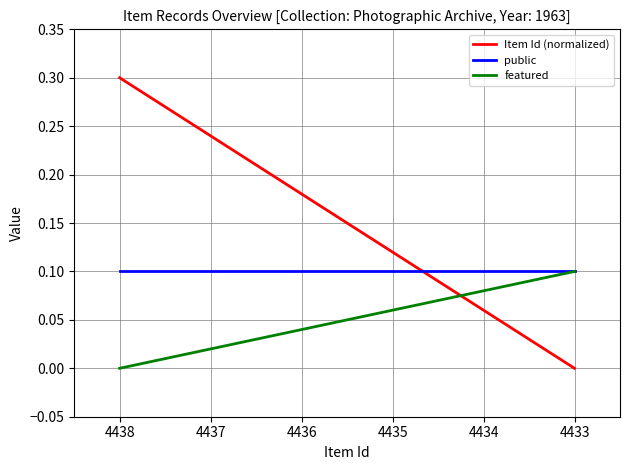

Which series has the largest range (max minus min)?

Item Id (normalized)